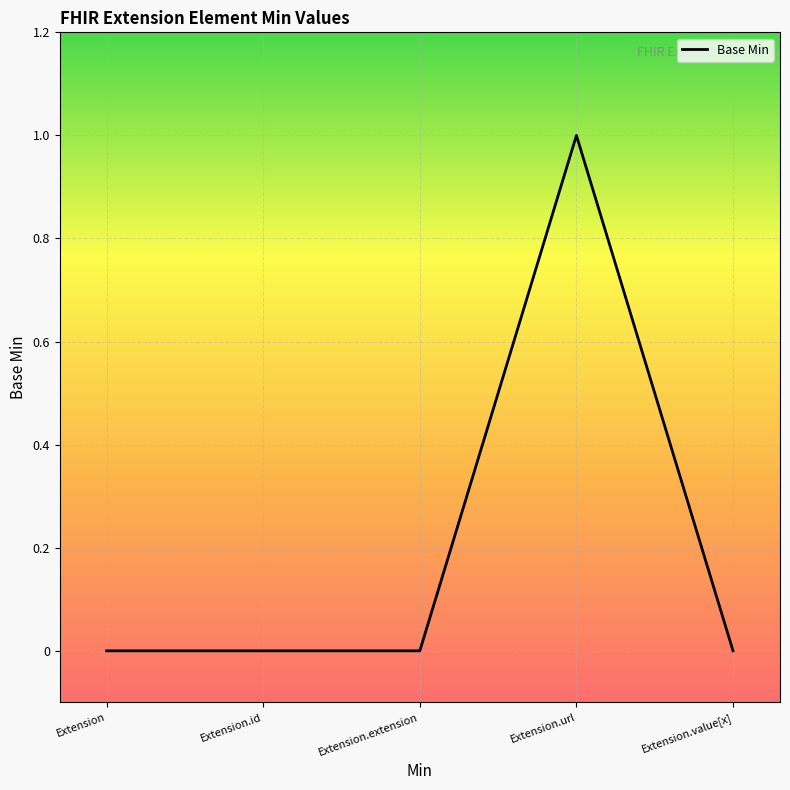

What is the change in value from Extension.id to Extension.url?

+1